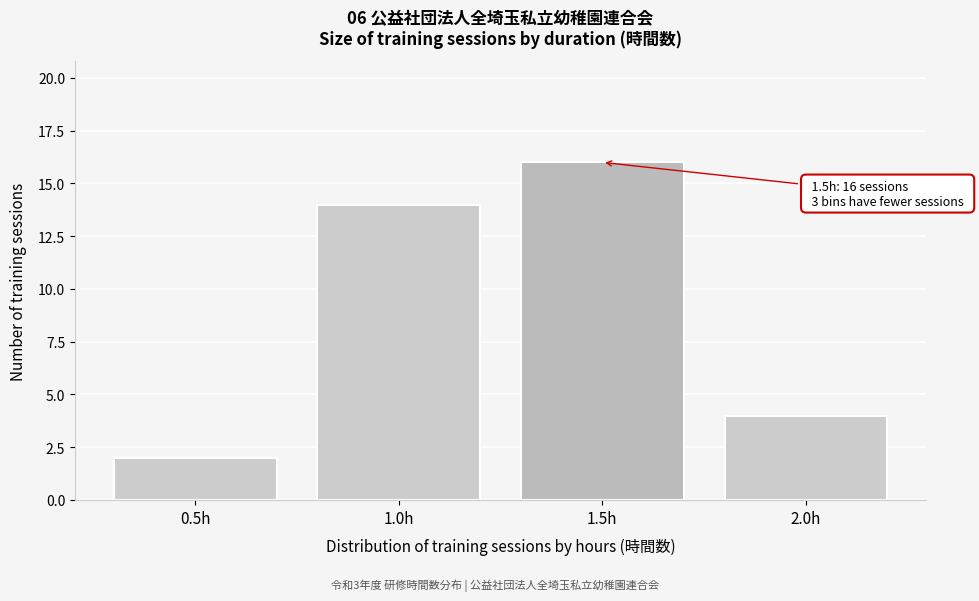

Reading right to left, what are all the values shown in this chart?

4	16	14	2